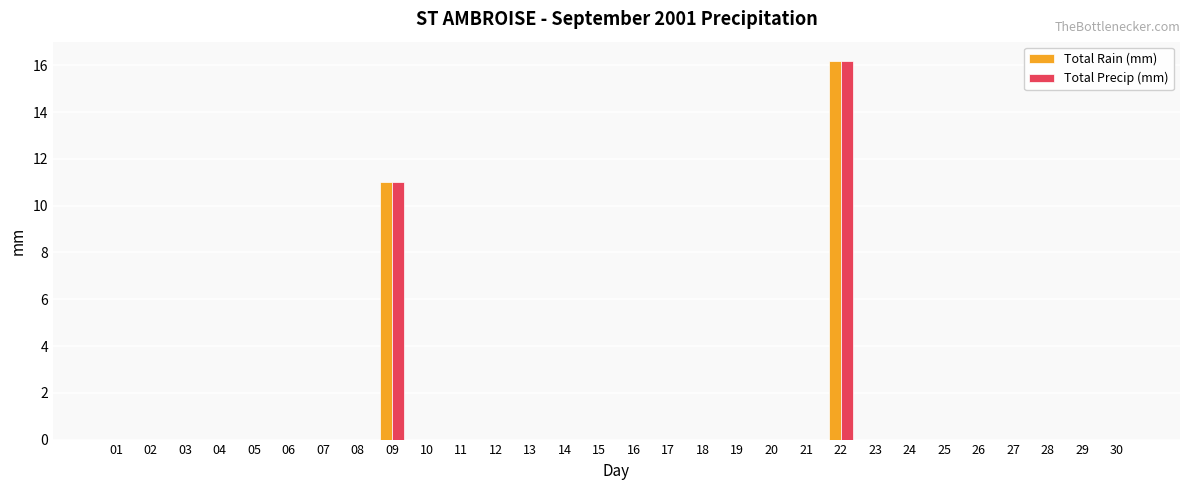

What is the maximum value for Total Precip (mm)?

16.2